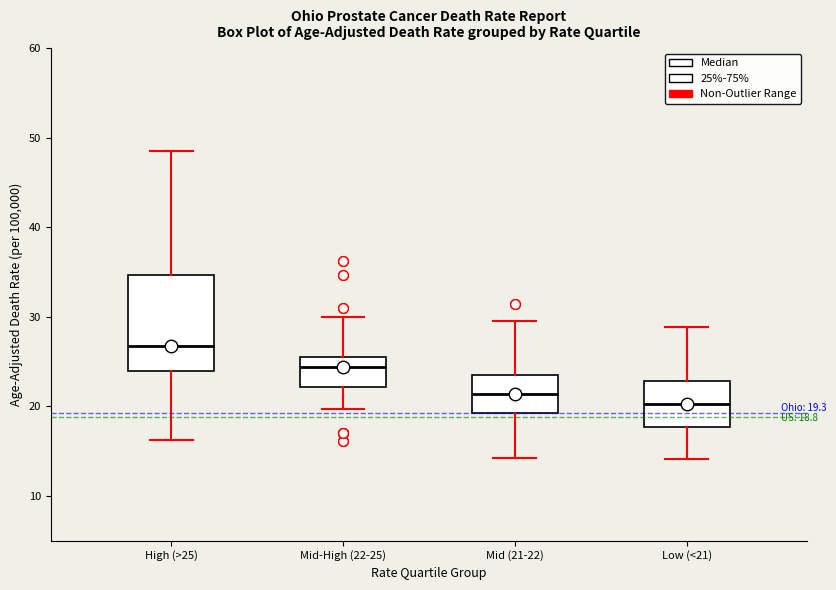

Which box has the lowest median line?

Low (<21)